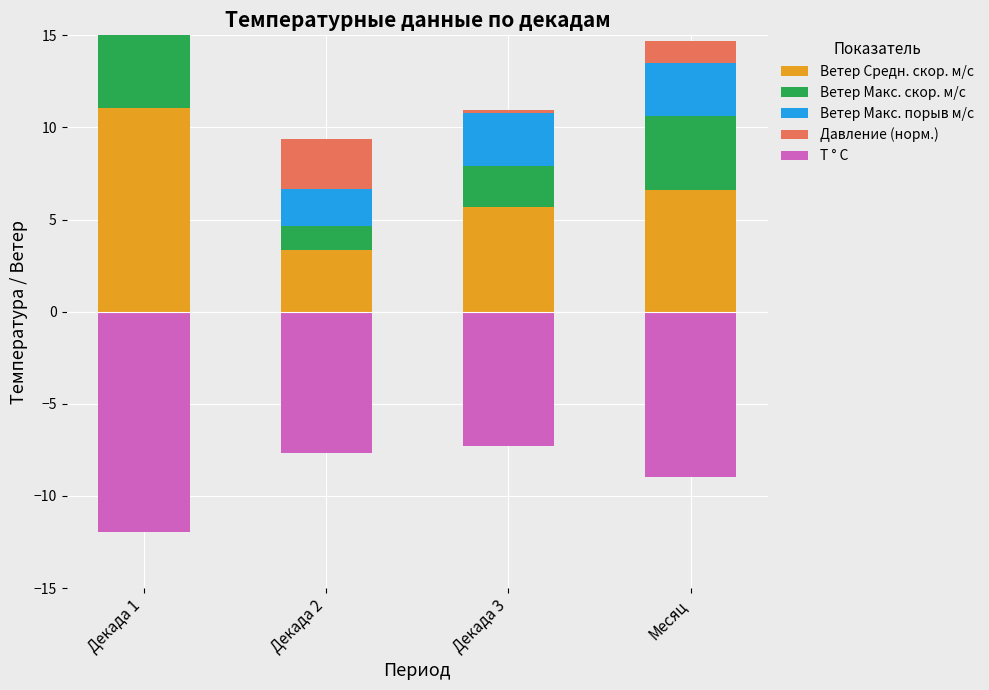

How many bars are there in total?

20